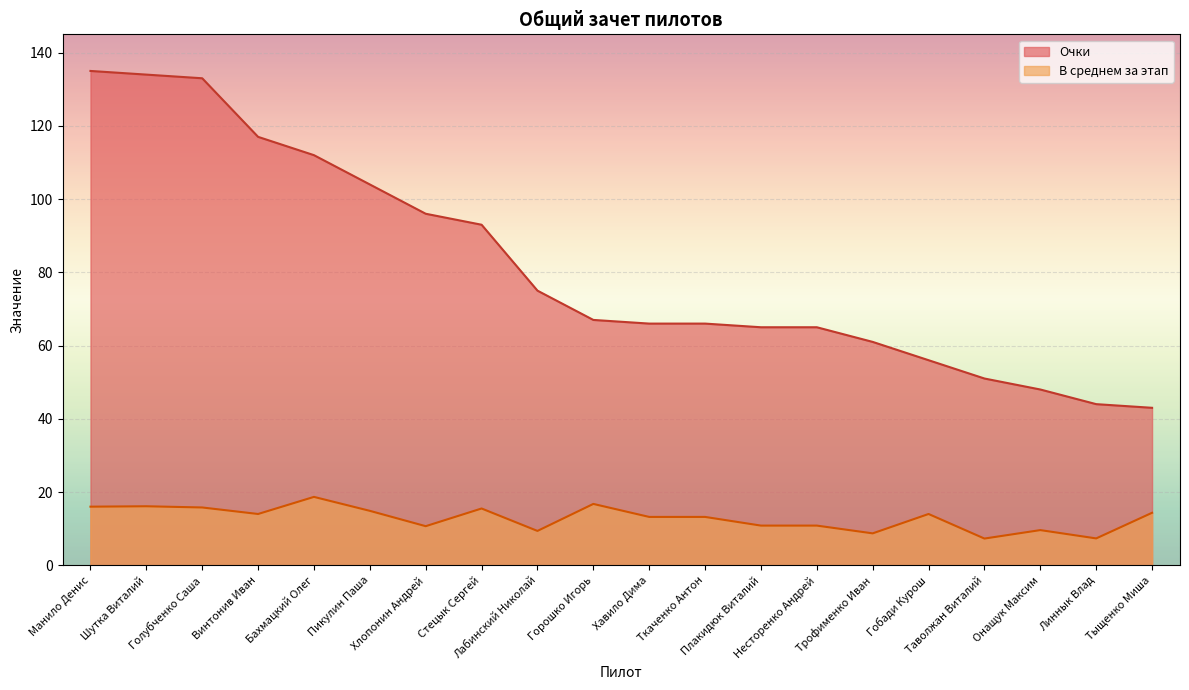

List the series in order of their overall mean, lowest first.

В среднем за этап, Очки